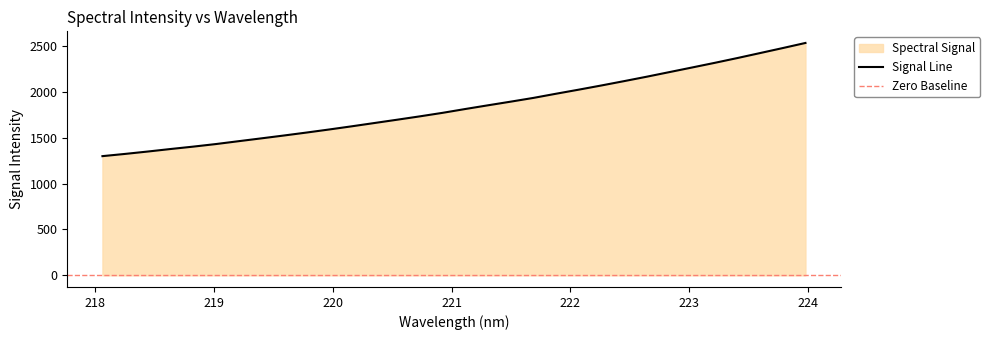

Count the number of values greater than 1812.

16